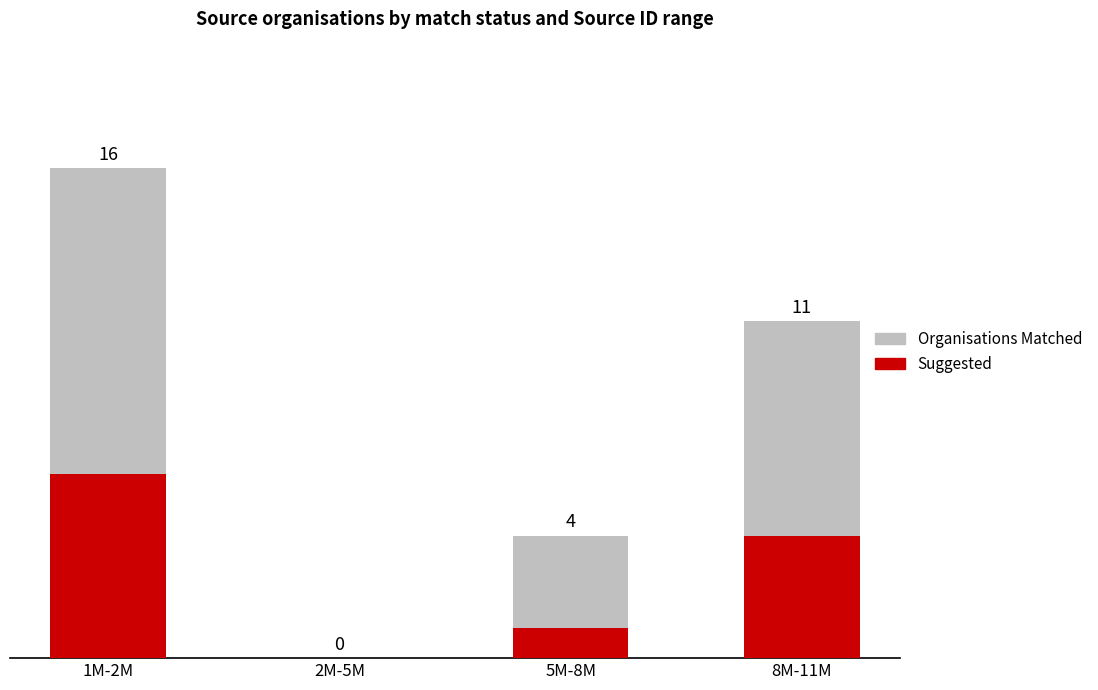

At which label is Suggested closest to 3?

8M-11M